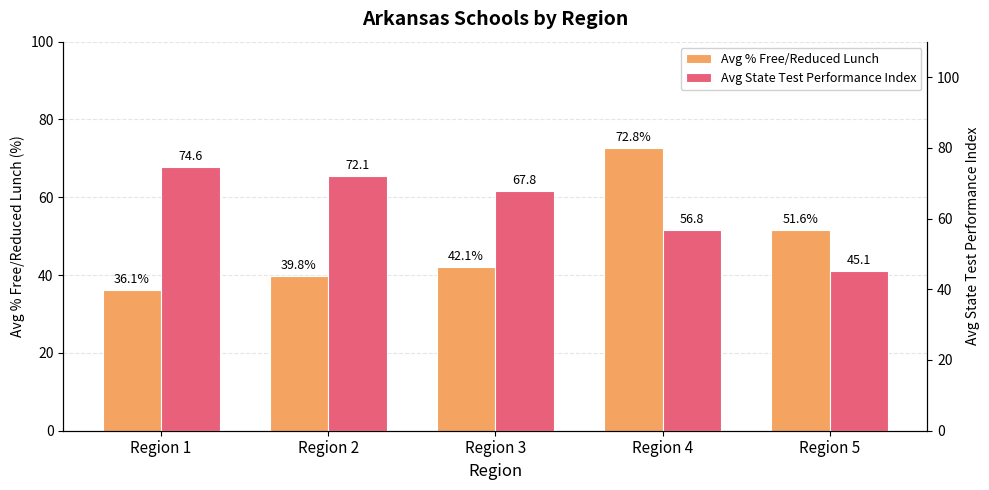

How many groups of bars are there?

5